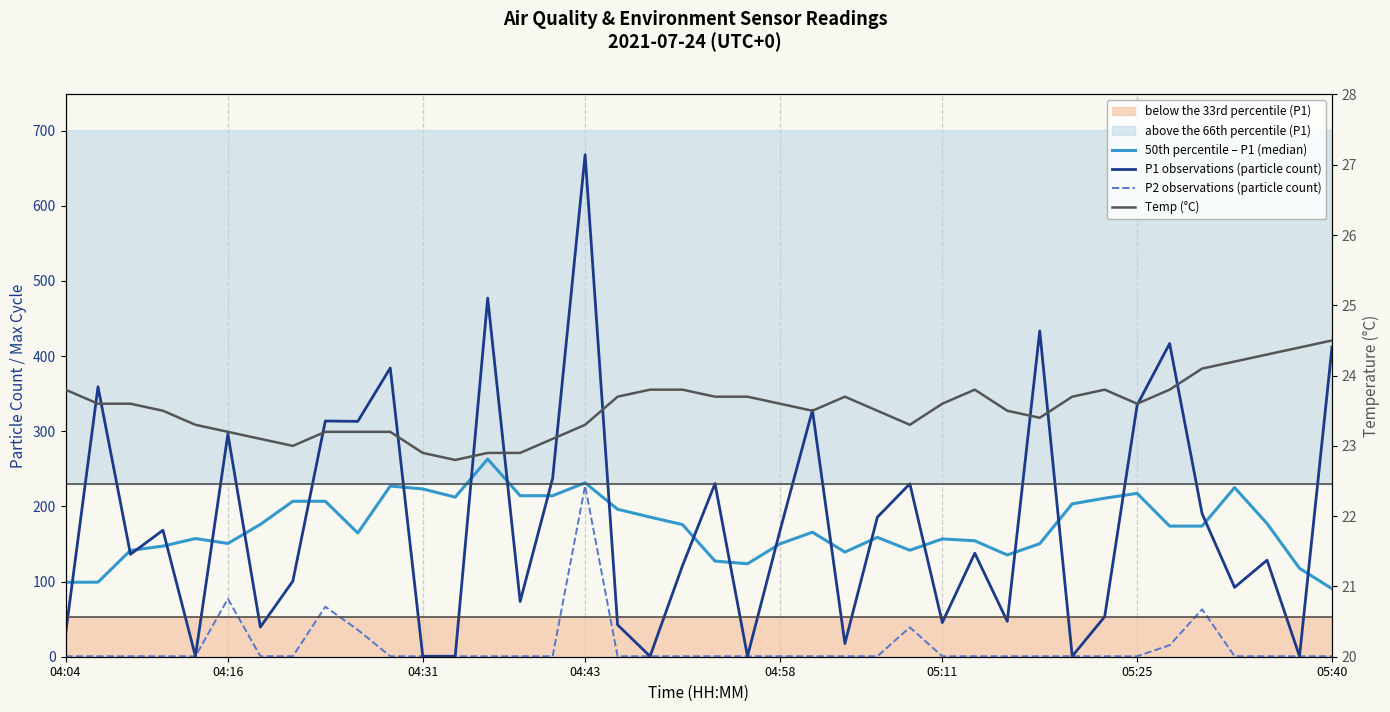

At which category is the sum across all series the highest?

04:43